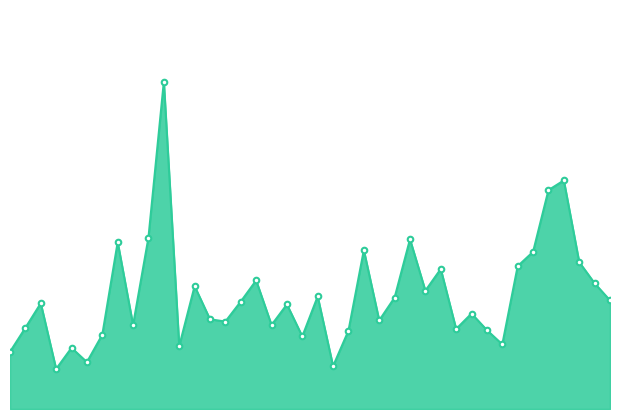

At which label does the data first exceed 1?

00:02